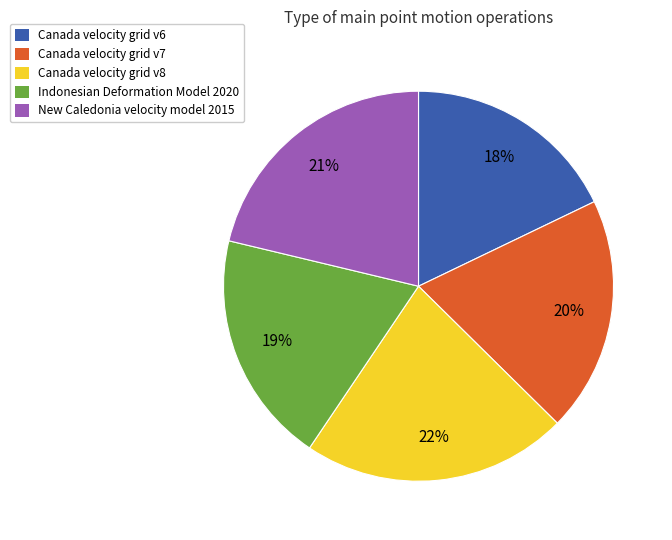

What is the largest slice in the pie chart?

Canada velocity grid v8